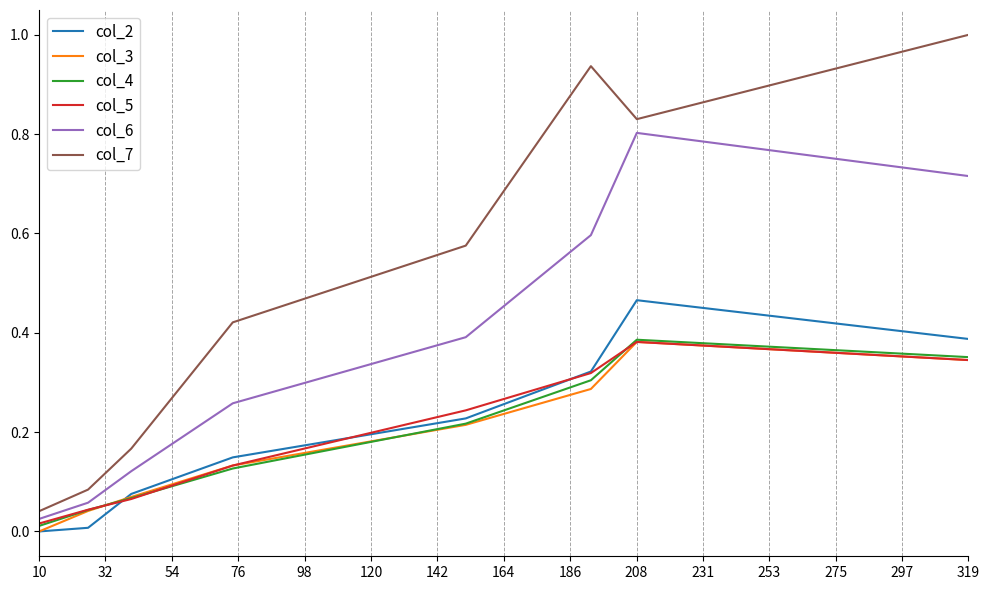

In col_7, how many points are higher than both neighbors (excluding endpoints)?

1